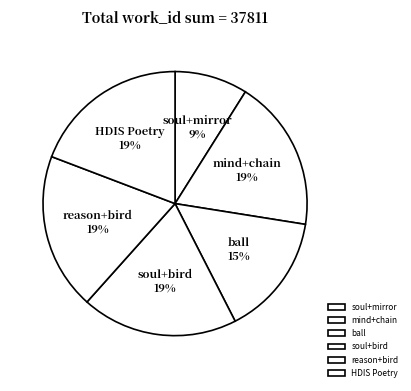

Does soul+mirror represent more than half of the total?

No